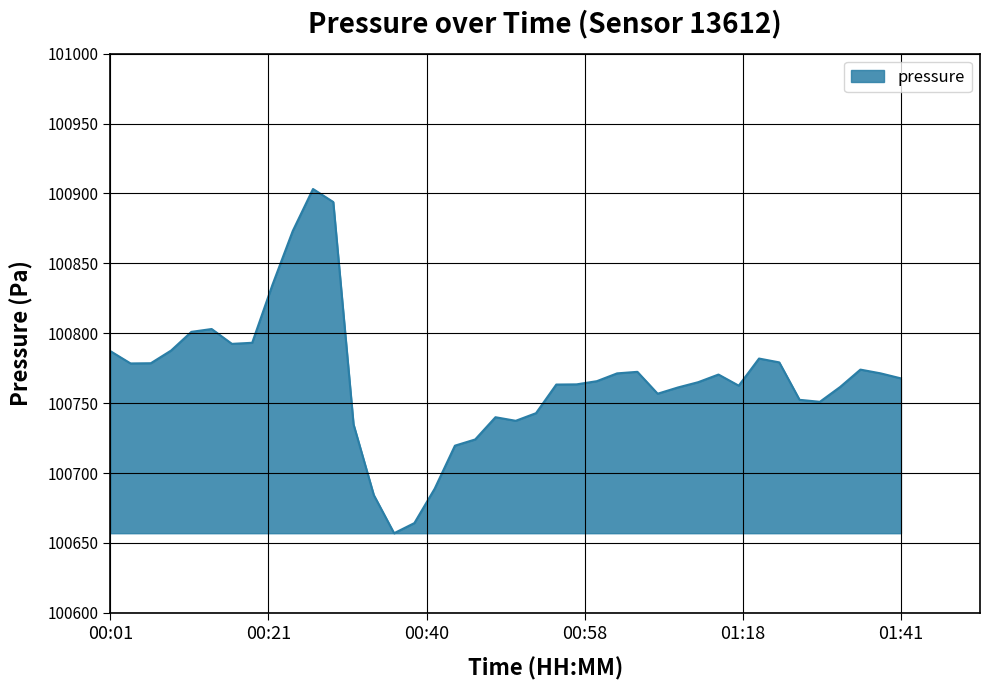

What is the greatest value displayed?

100903.2